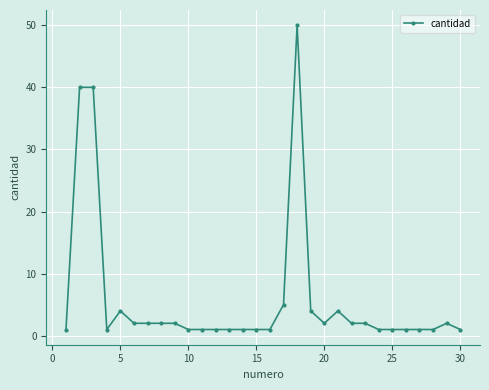

Does the chart have visible grid lines?

Yes